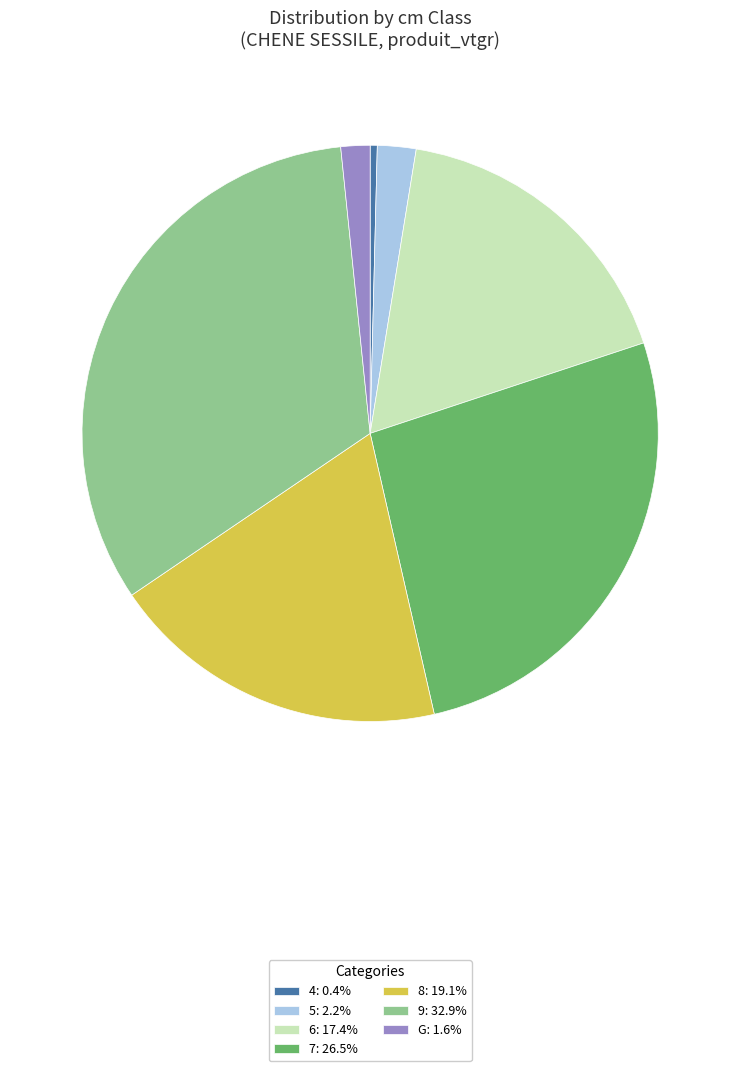

How many segments does this pie chart have?

7